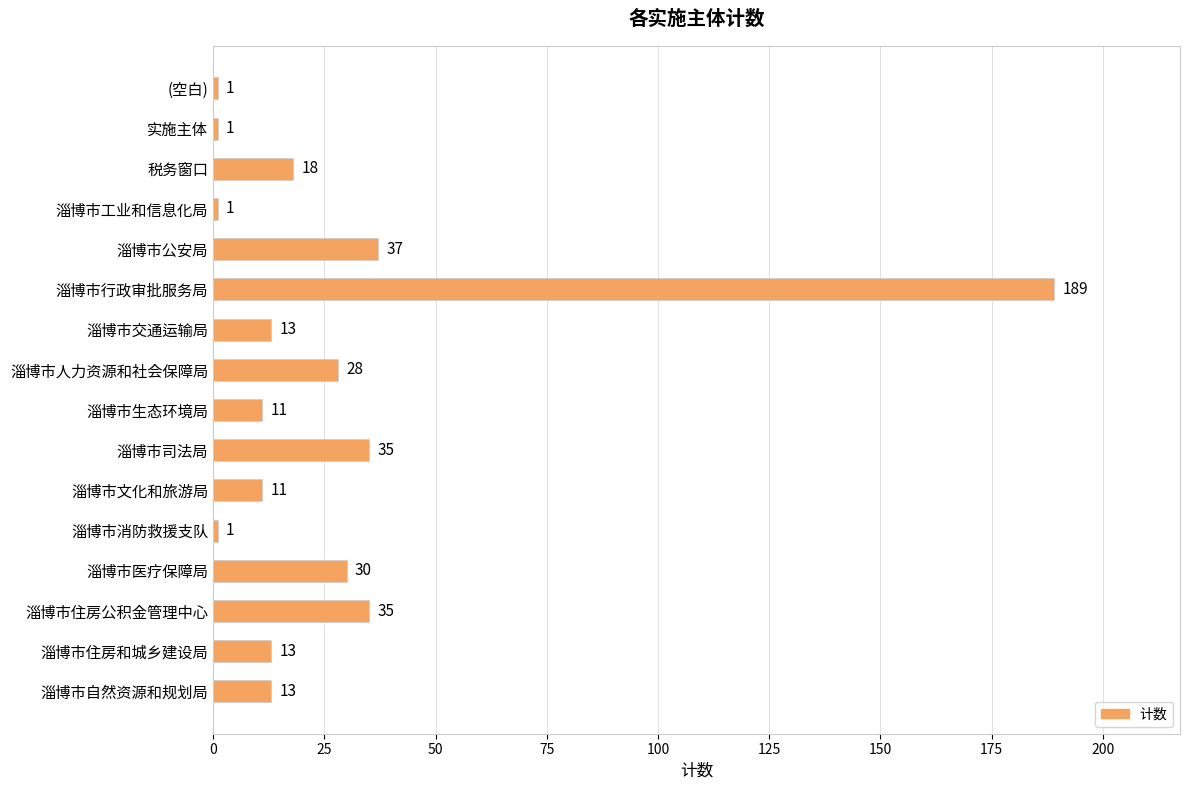

Which label corresponds to the largest value in the chart?

淄博市行政审批服务局